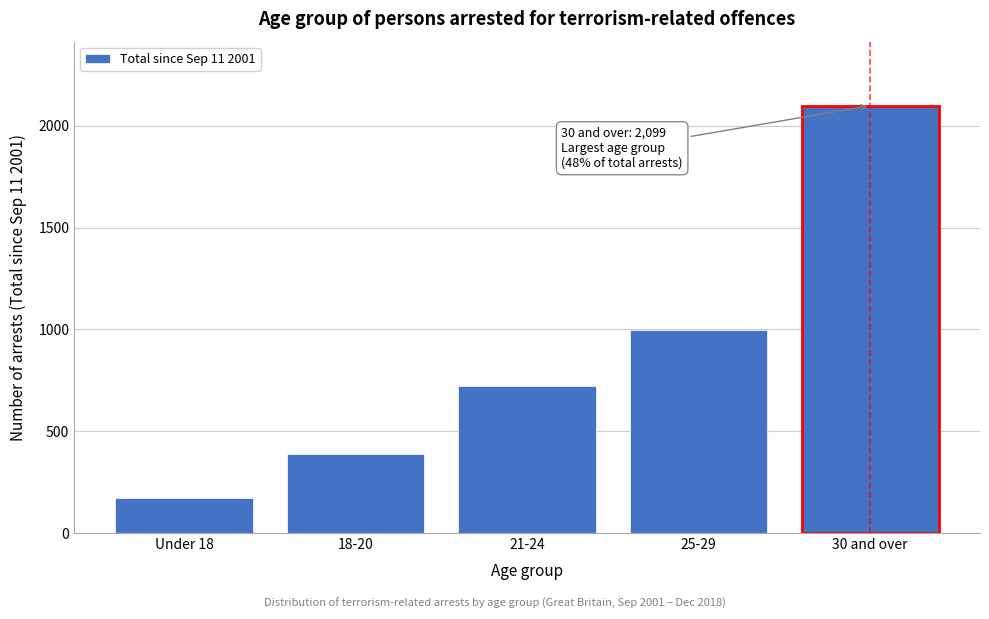

Reading left to right, list all the values displayed in this chart.

Under 18=171	18-20=390	21-24=724	25-29=996	30 and over=2099